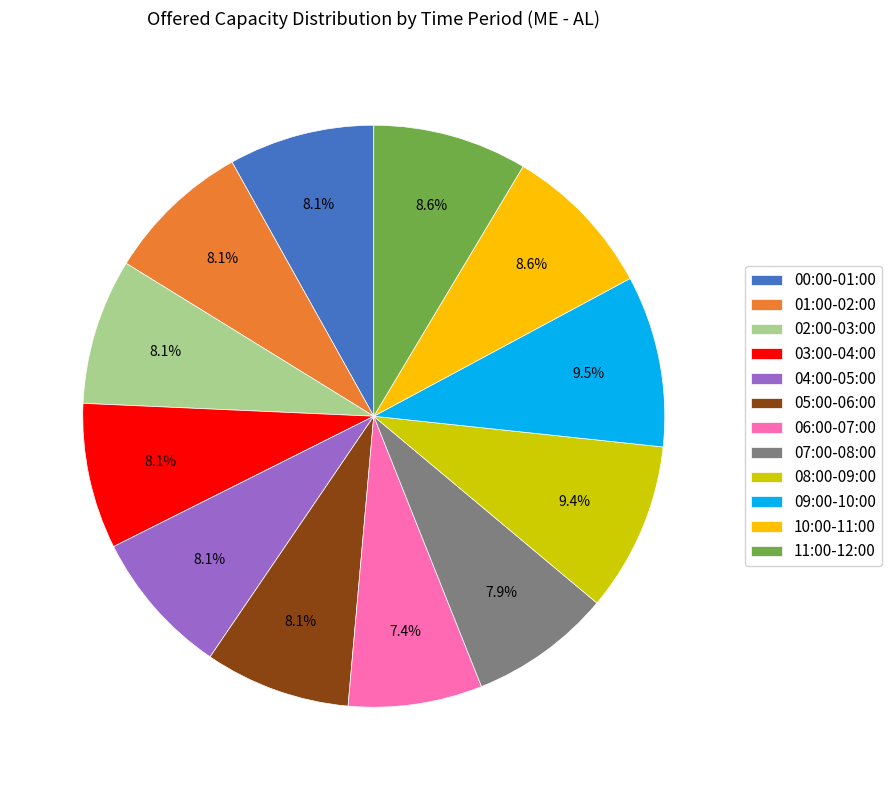

What percentage is the 05:00-06:00 slice, to the nearest percent?

8%